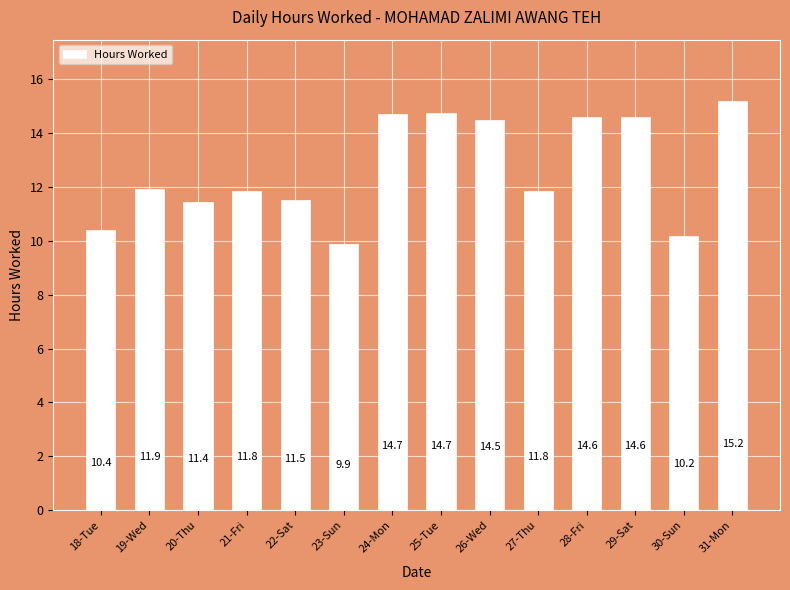

How many bars are there in total?

14